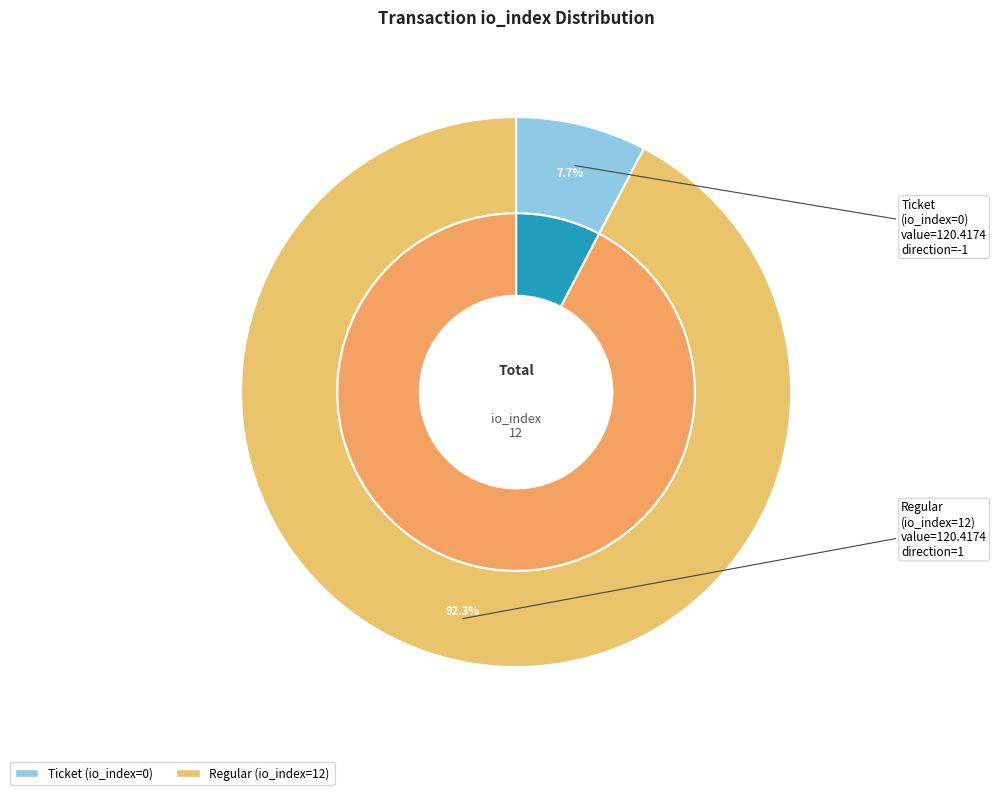

Which category has the biggest portion of the pie?

Regular (io_index=12)